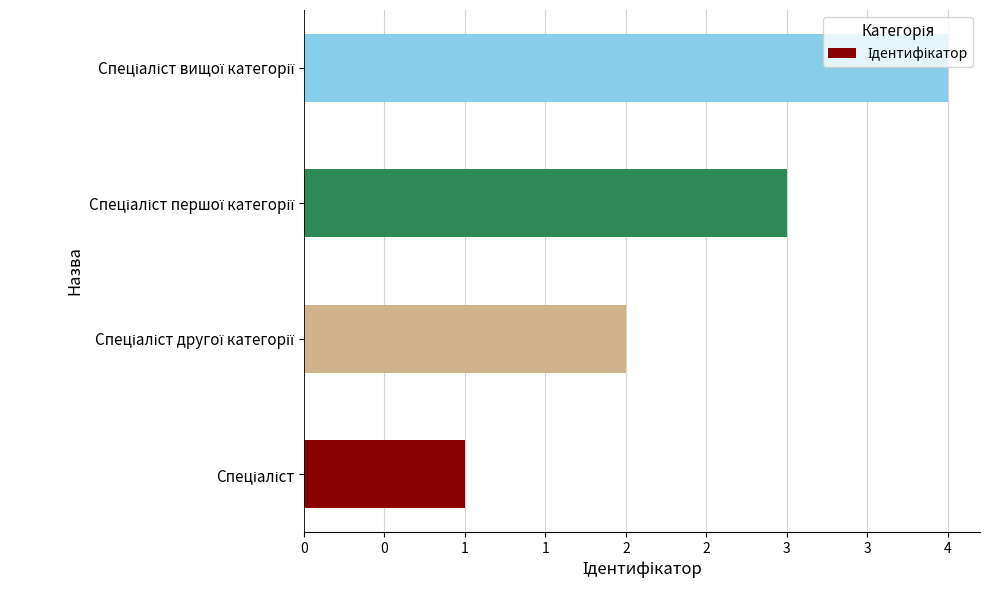

What is the minimum value shown in the chart?

1